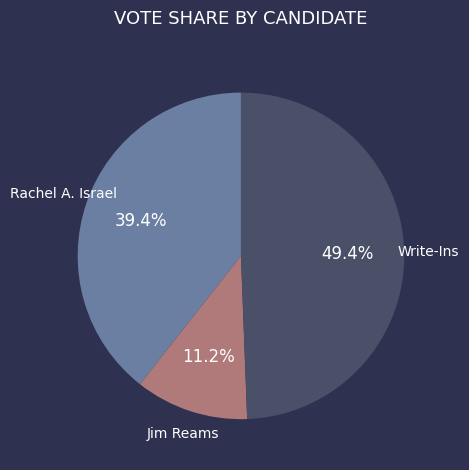

What percentage is the Write-Ins slice, to the nearest percent?

49%